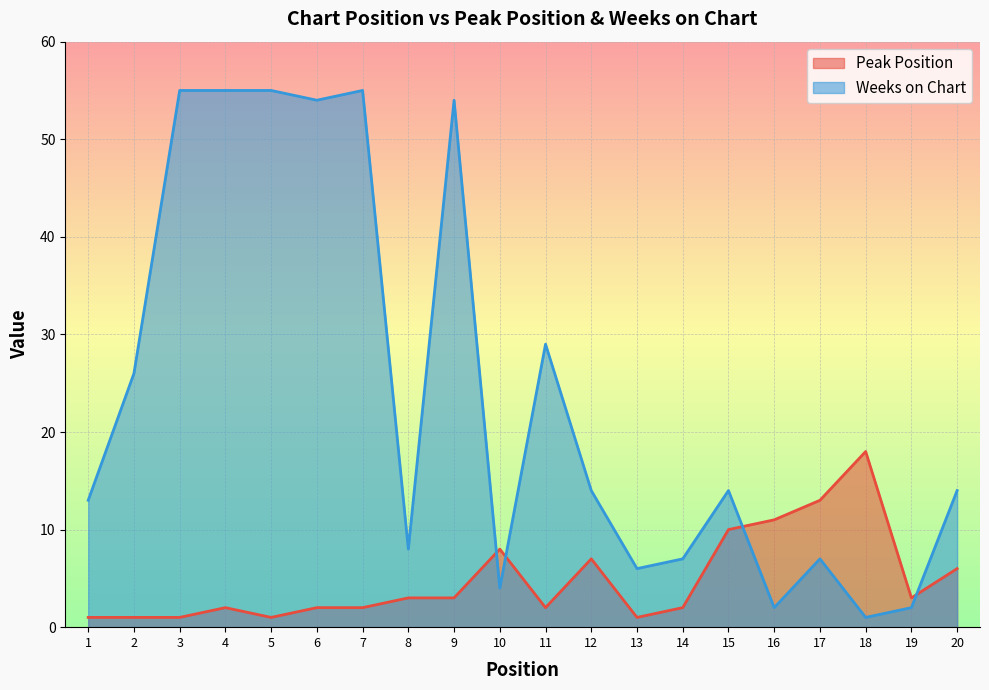

What is the spread (max minus min) of values at 19?

1